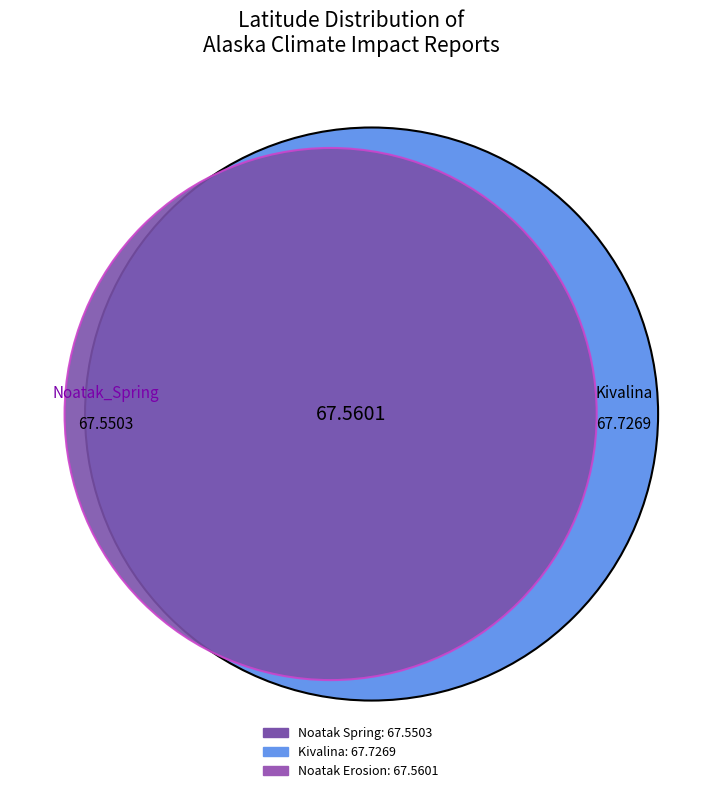

Does any single category account for the majority?

No